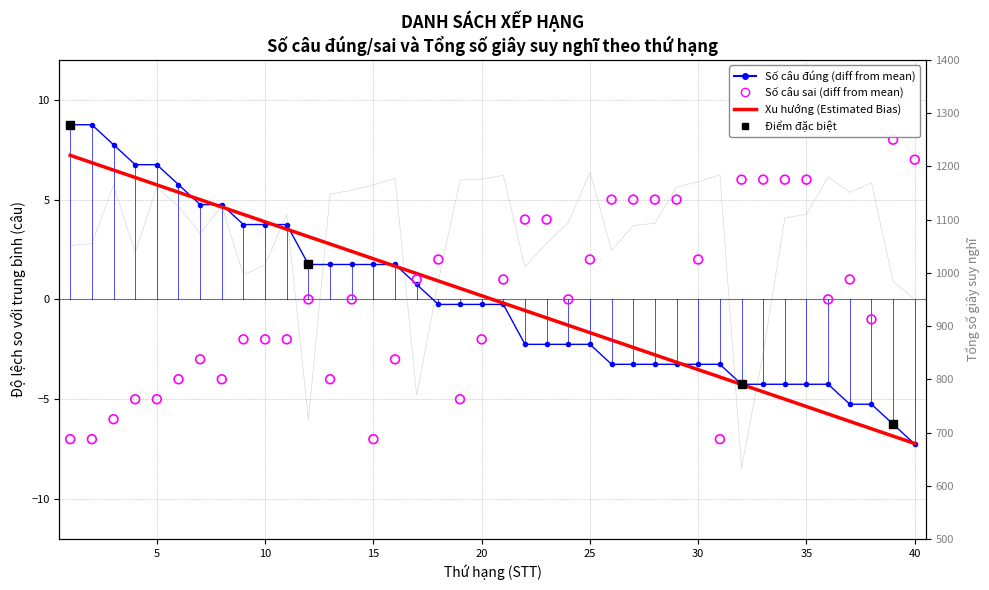

Which series has the largest total across all categories?

Số câu đúng (diff from mean)